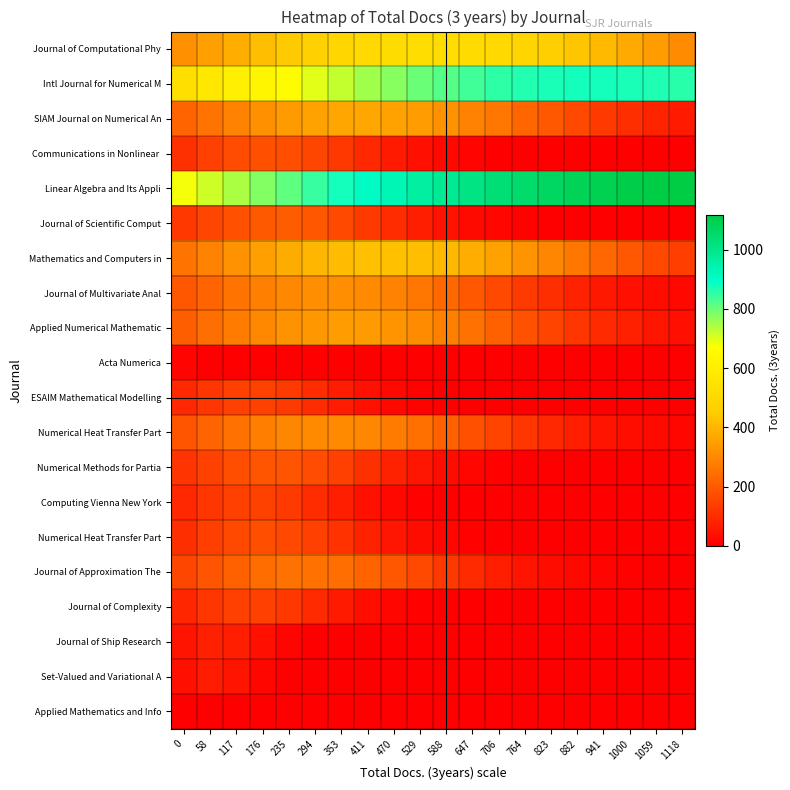

What is the difference between the highest and lowest values at 235?

811.8